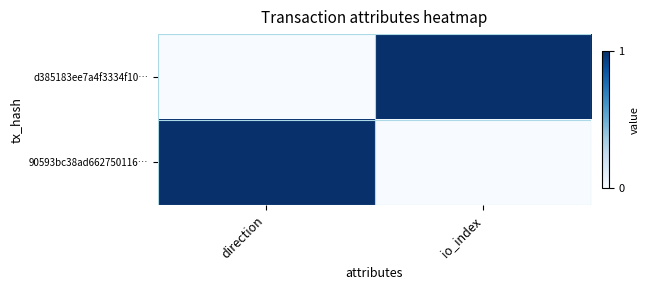

Reading right to left, transcribe all the data shown in this chart.

d385183ee7a4f3334f10…: io_index=1	direction=0
90593bc38ad662750116…: io_index=0	direction=1